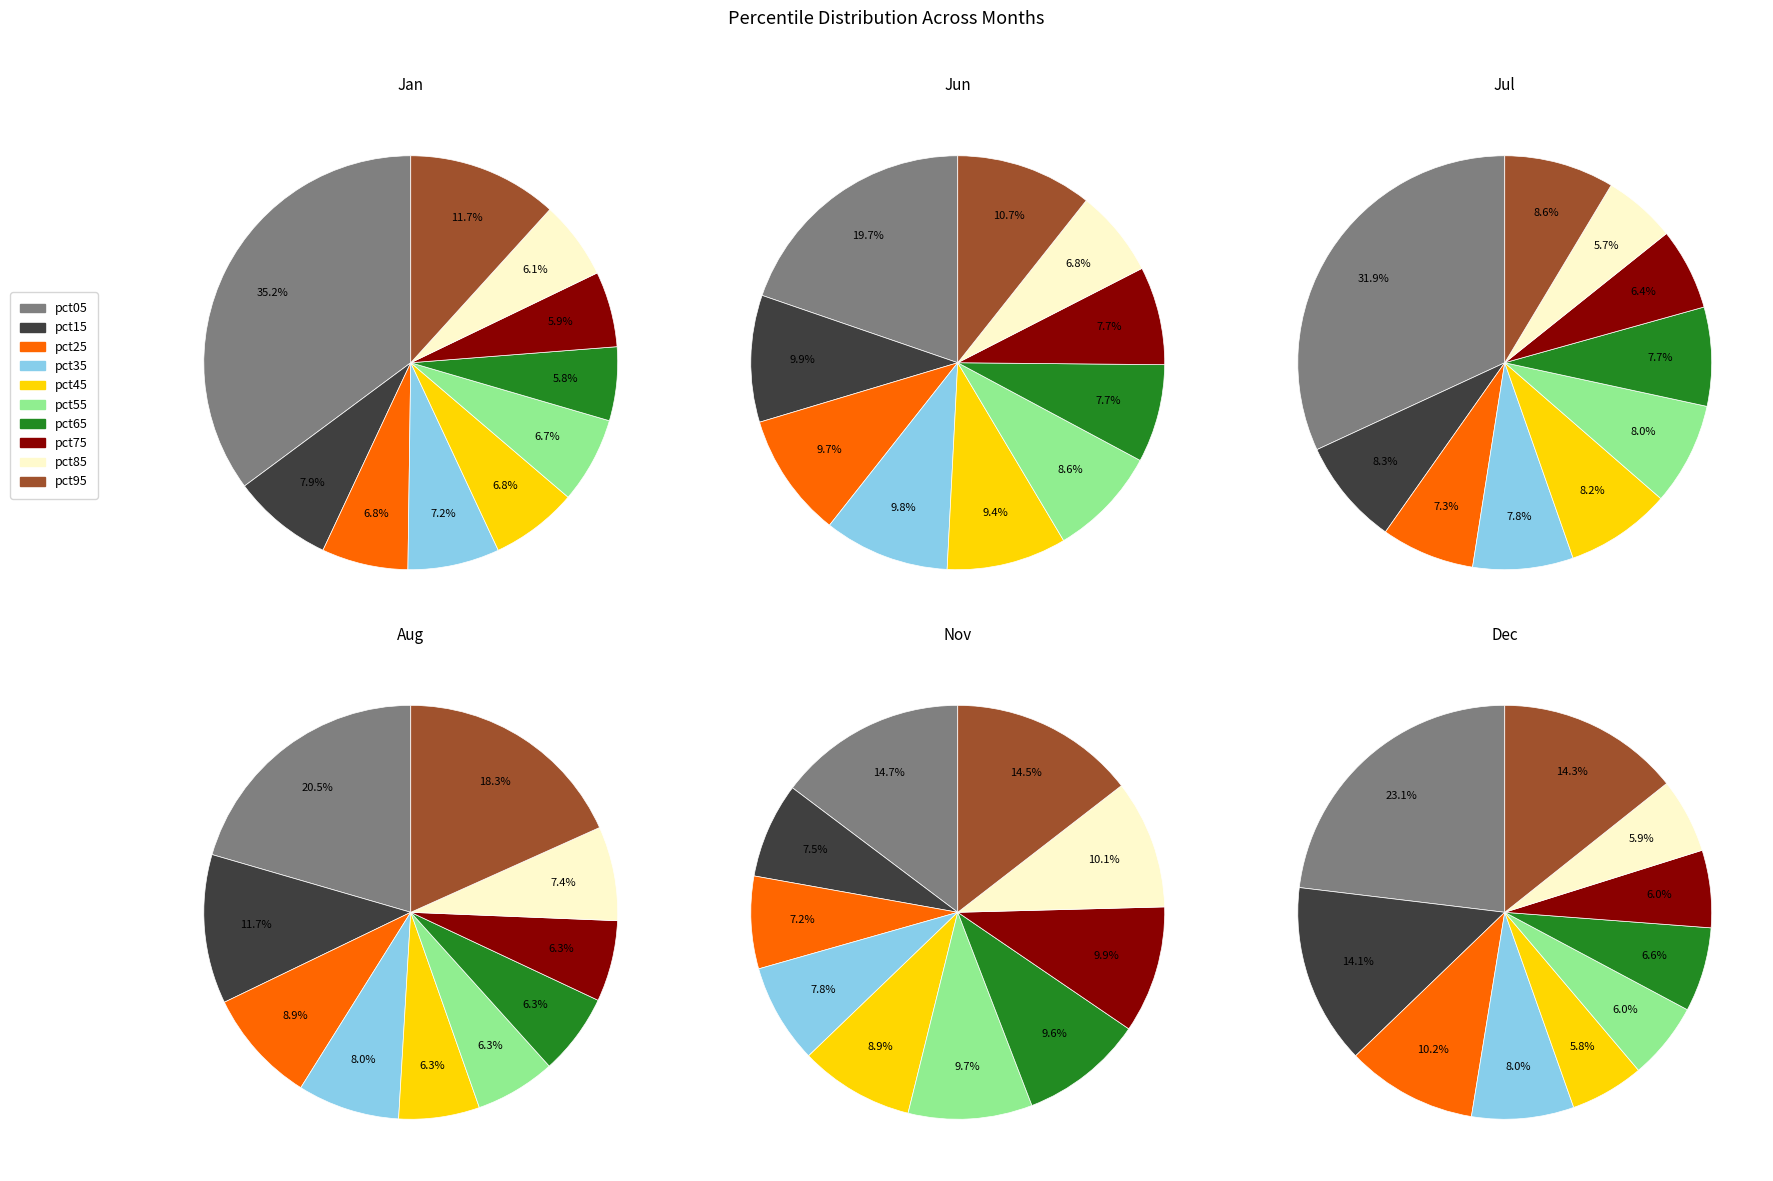

Does any single category account for the majority?

No